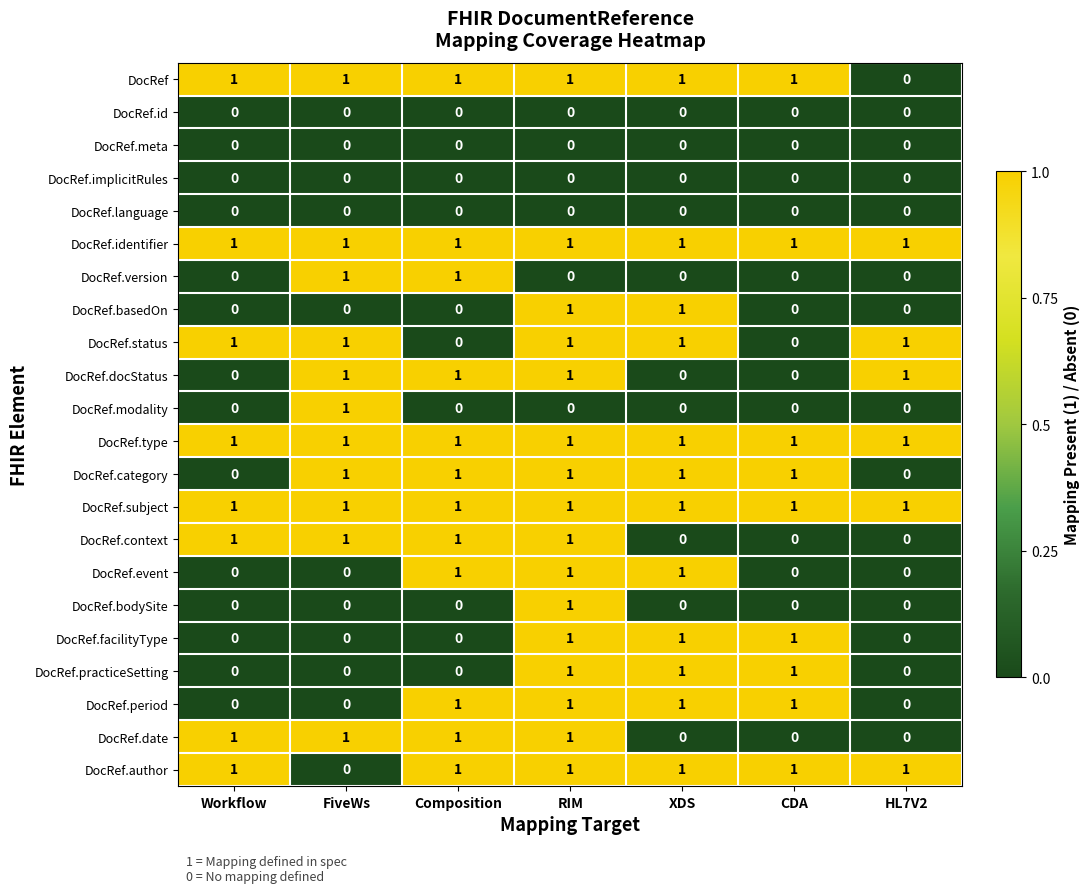

True or false: DocRef.type has a value of 1 at CDA.

True